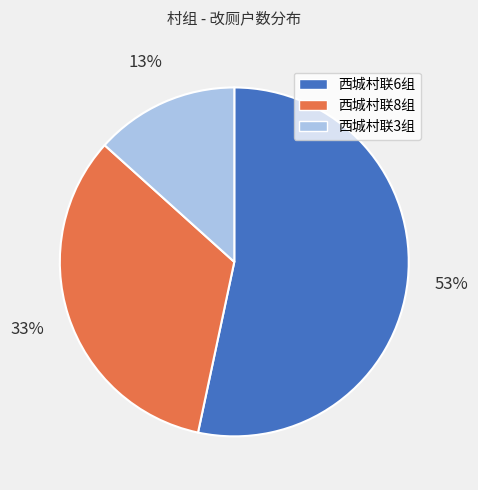

Combined, do 西城村联6组 and 西城村联8组 account for over 50%?

Yes